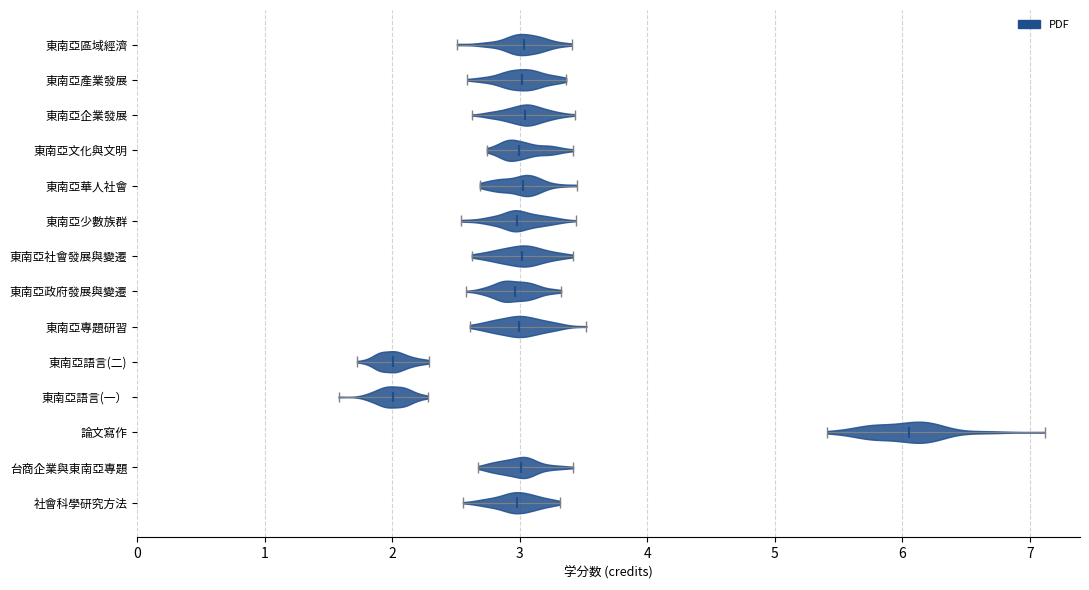

Reading bottom to top, read every violin against the x-axis: where its median line is, and the lowest and highest points it reaches. The values are not printed on the chart, so give them approximately, as read against the axis.

社會科學研究方法: median line 3.0, lowest point 2.6, highest point 3.3
台商企業與東南亞專題: median line 3.0, lowest point 2.7, highest point 3.4
論文寫作: median line 6.1, lowest point 5.4, highest point 7.1
東南亞語言(一）: median line 2.0, lowest point 1.6, highest point 2.3
東南亞語言(二): median line 2.0, lowest point 1.7, highest point 2.3
東南亞專題研習: median line 3.0, lowest point 2.6, highest point 3.5
東南亞政府發展與變遷: median line 3.0, lowest point 2.6, highest point 3.3
東南亞社會發展與變遷: median line 3.0, lowest point 2.6, highest point 3.4
東南亞少數族群: median line 3.0, lowest point 2.5, highest point 3.4
東南亞華人社會: median line 3.0, lowest point 2.7, highest point 3.4
東南亞文化與文明: median line 3.0, lowest point 2.7, highest point 3.4
東南亞企業發展: median line 3.0, lowest point 2.6, highest point 3.4
東南亞產業發展: median line 3.0, lowest point 2.6, highest point 3.4
東南亞區域經濟: median line 3.0, lowest point 2.5, highest point 3.4